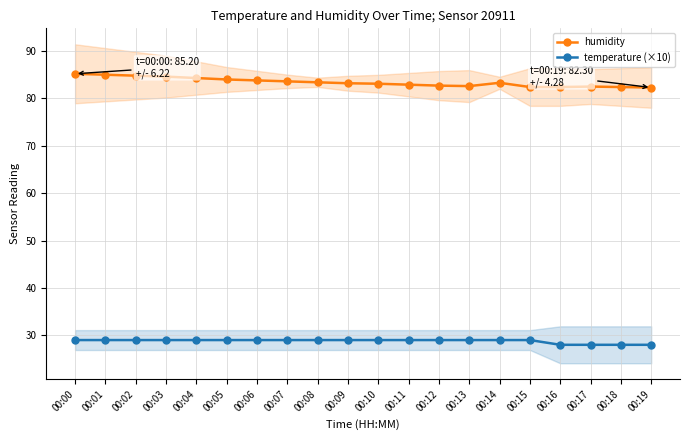

How many lines are shown in the chart?

2